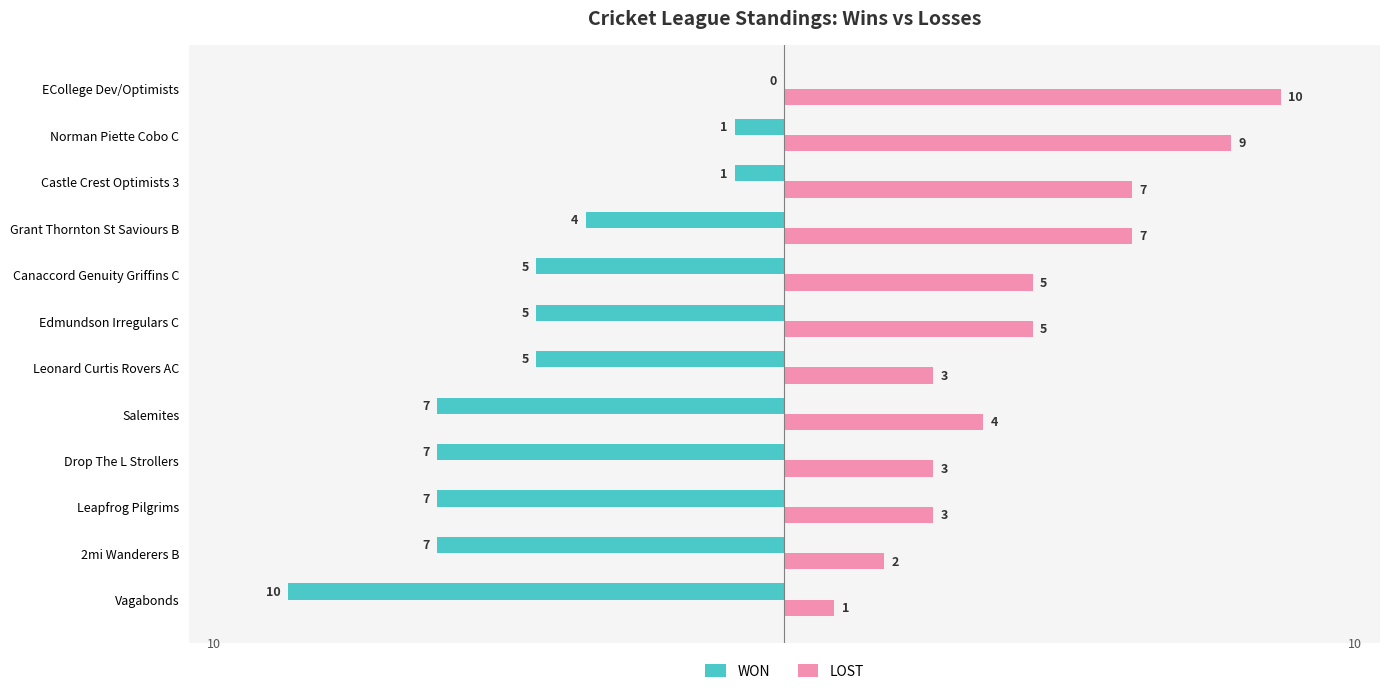

Between Salemites and Leonard Curtis Rovers AC, which series saw the biggest shift?

WON